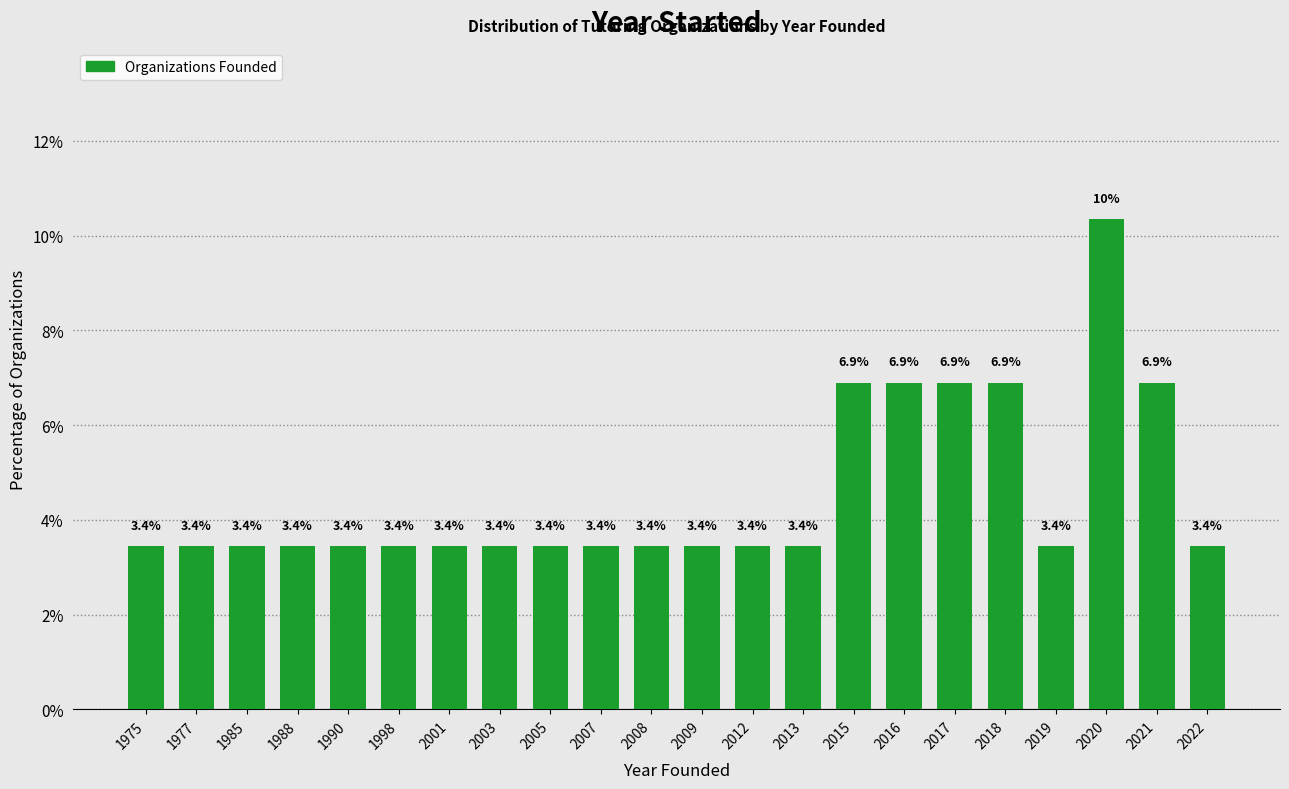

Reading left to right, transcribe all the data shown in this chart.

3.4	3.4	3.4	3.4	3.4	3.4	3.4	3.4	3.4	3.4	3.4	3.4	3.4	3.4	6.9	6.9	6.9	6.9	3.4	10.3	6.9	3.4